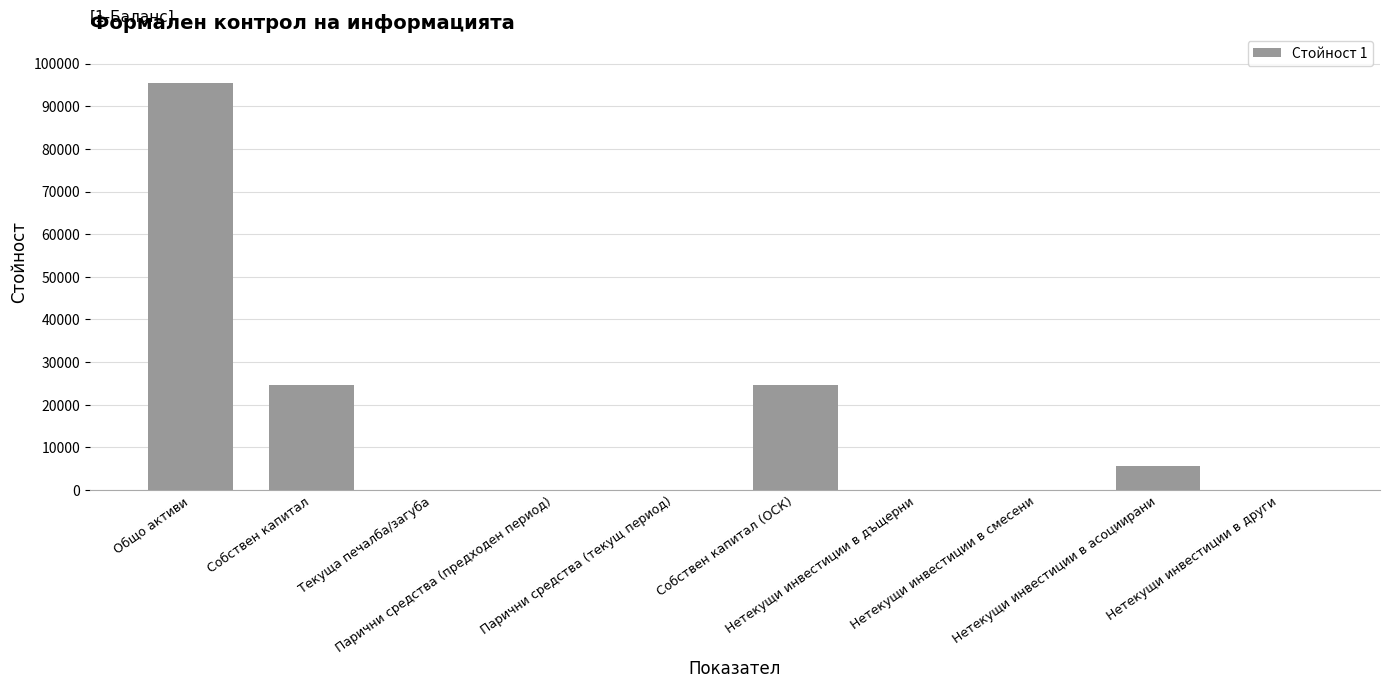

What is the sum of all values?

150463